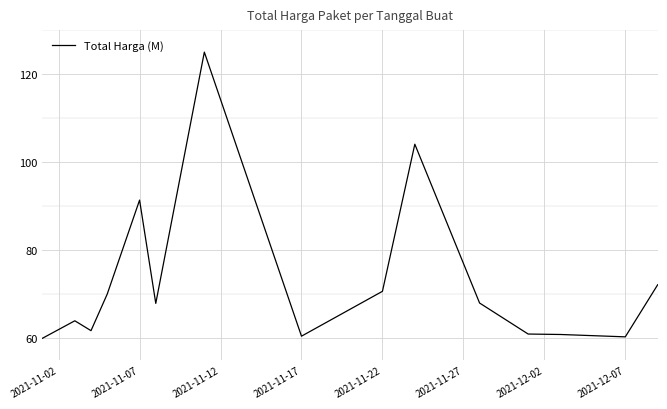

How many lines are shown in the chart?

1